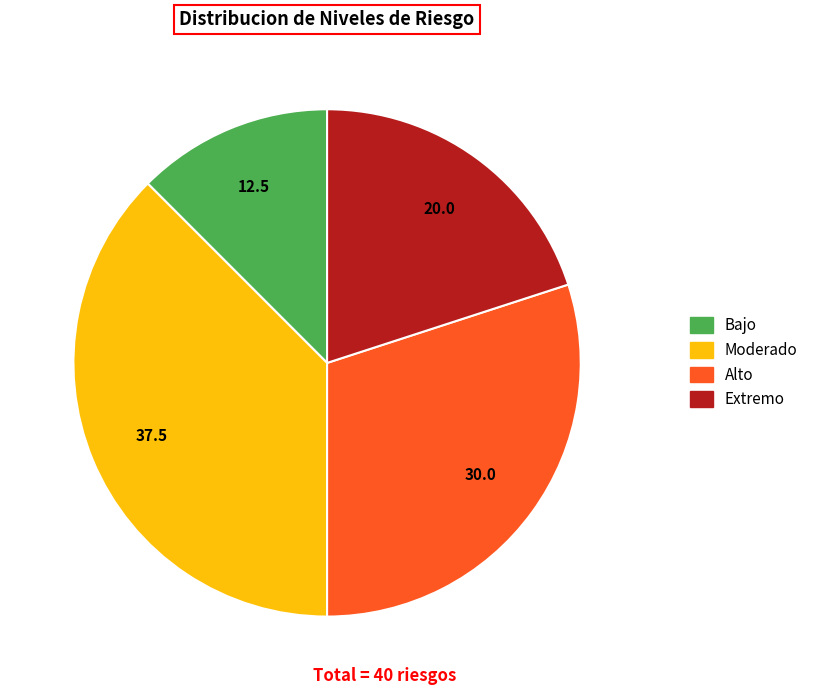

How many slices are in this pie chart?

4